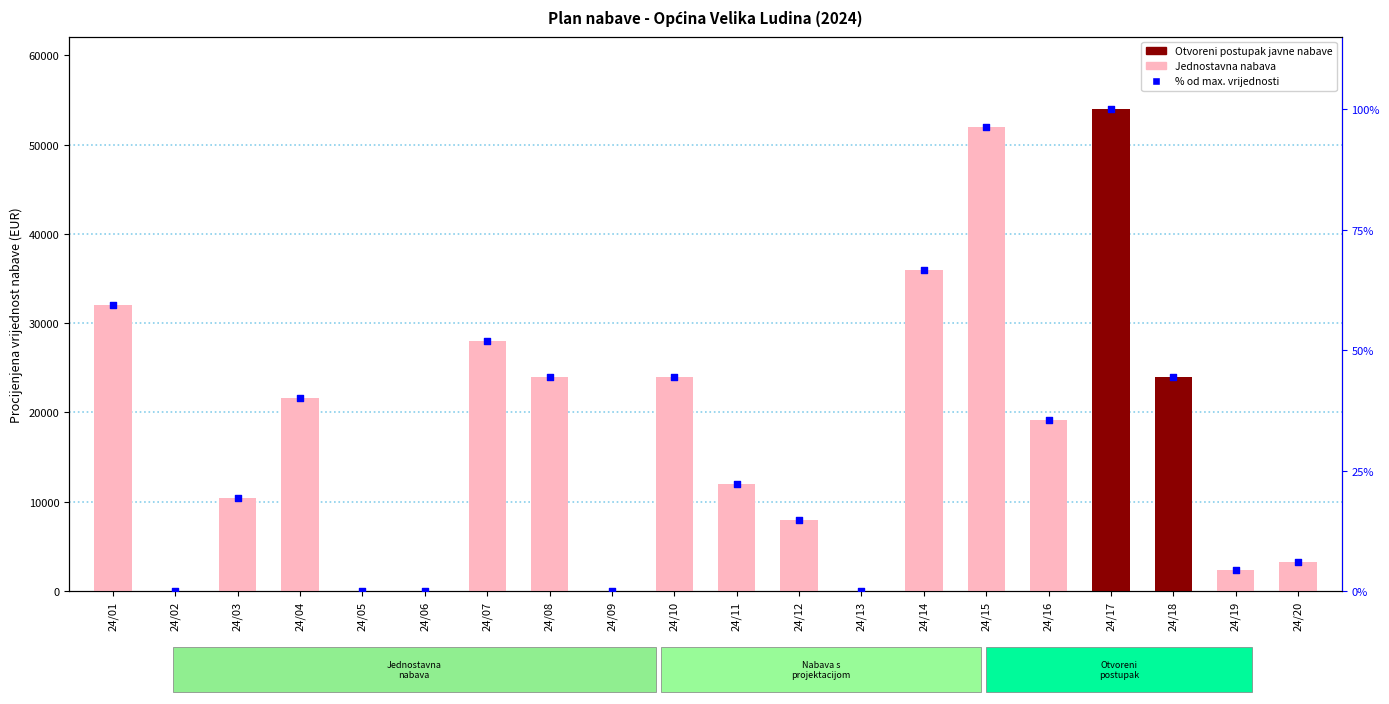

What is the ratio of the value at 24/10 to the value at 24/08?

1.0